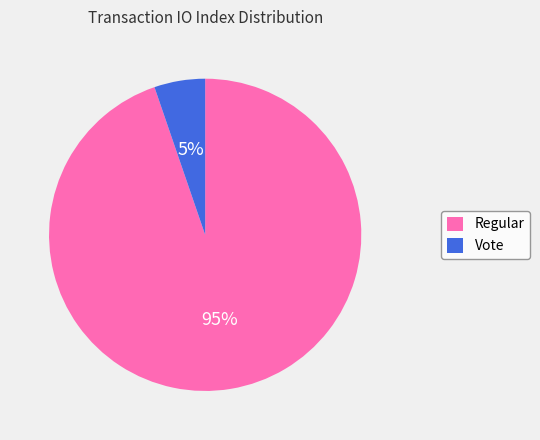

How many slices are in this pie chart?

2